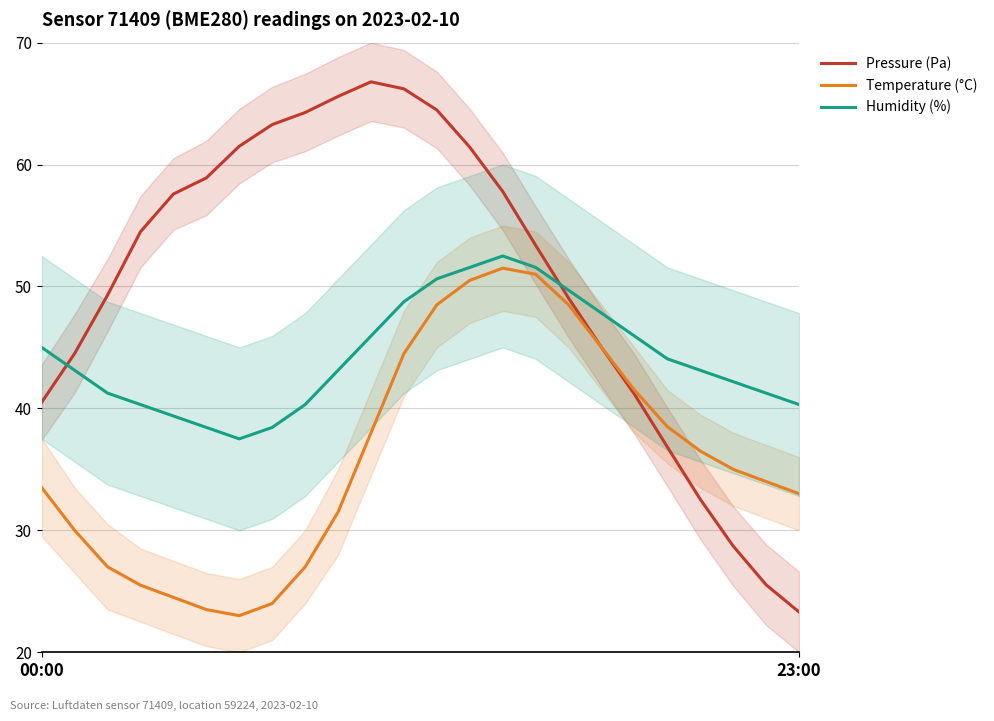

Which series has the widest spread of values?

Pressure (Pa)